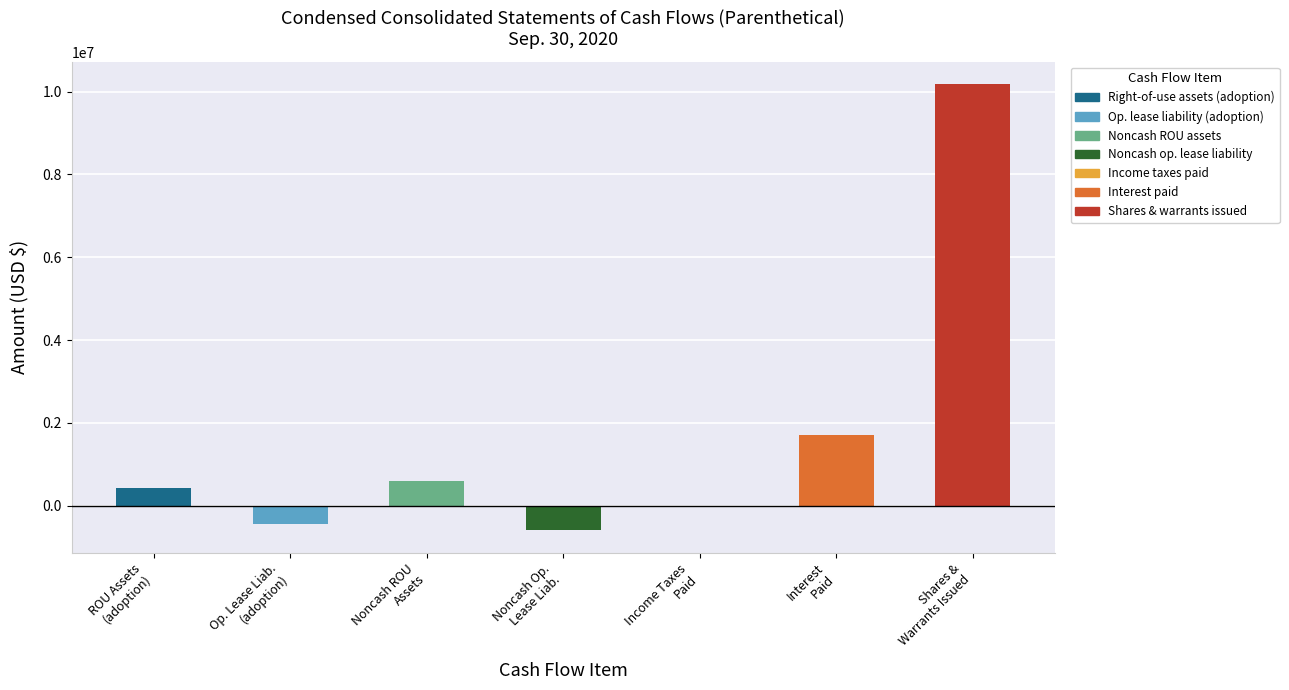

What is the average value?

1698143